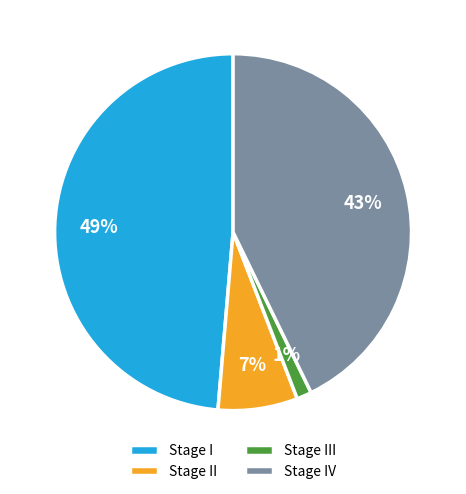

Between Stage I and Stage IV, which is larger?

Stage I